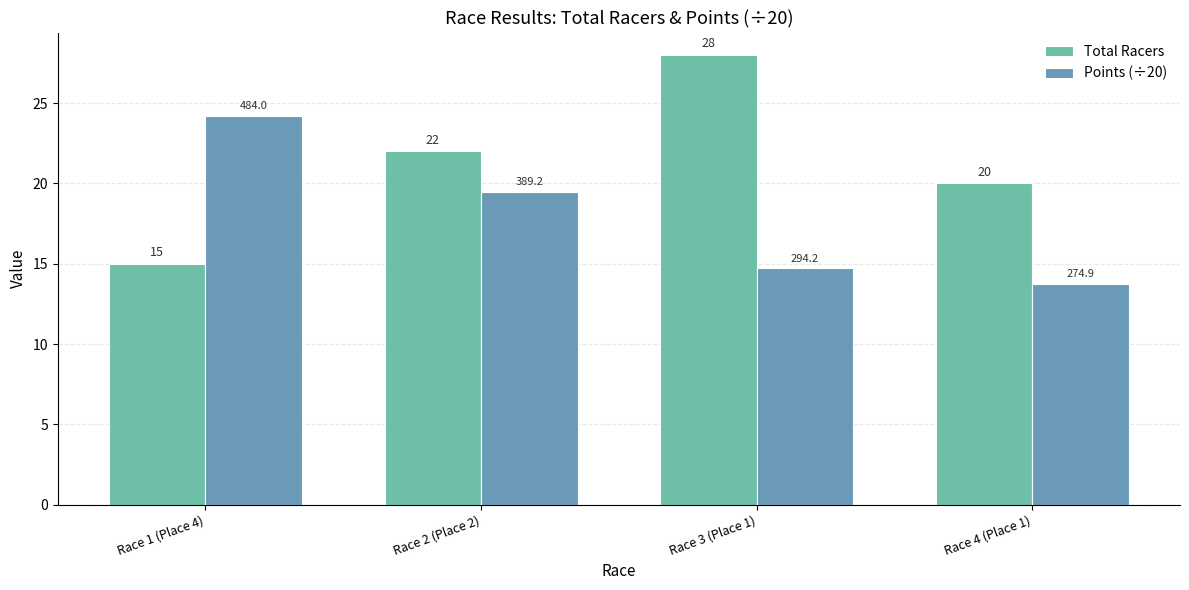

How many values in the Total Racers series are below 22?

2